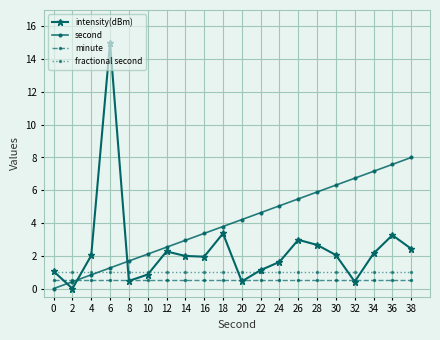

Count the number of data series in this chart.

4